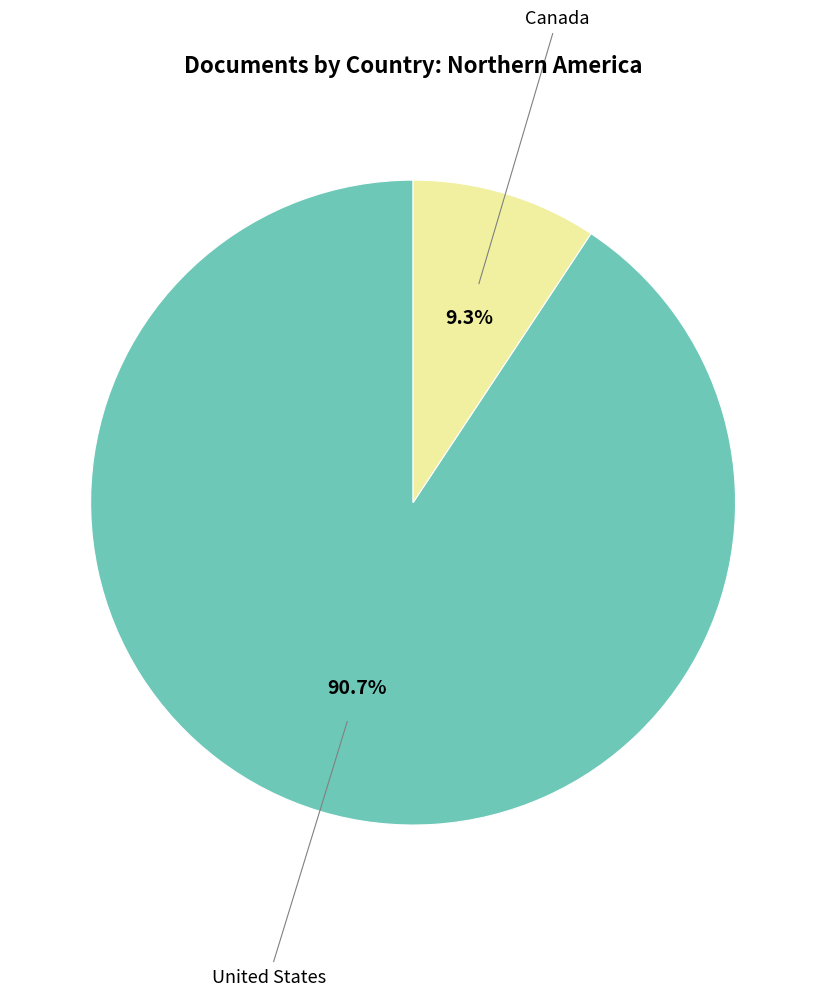

Is there a majority slice in this chart?

Yes